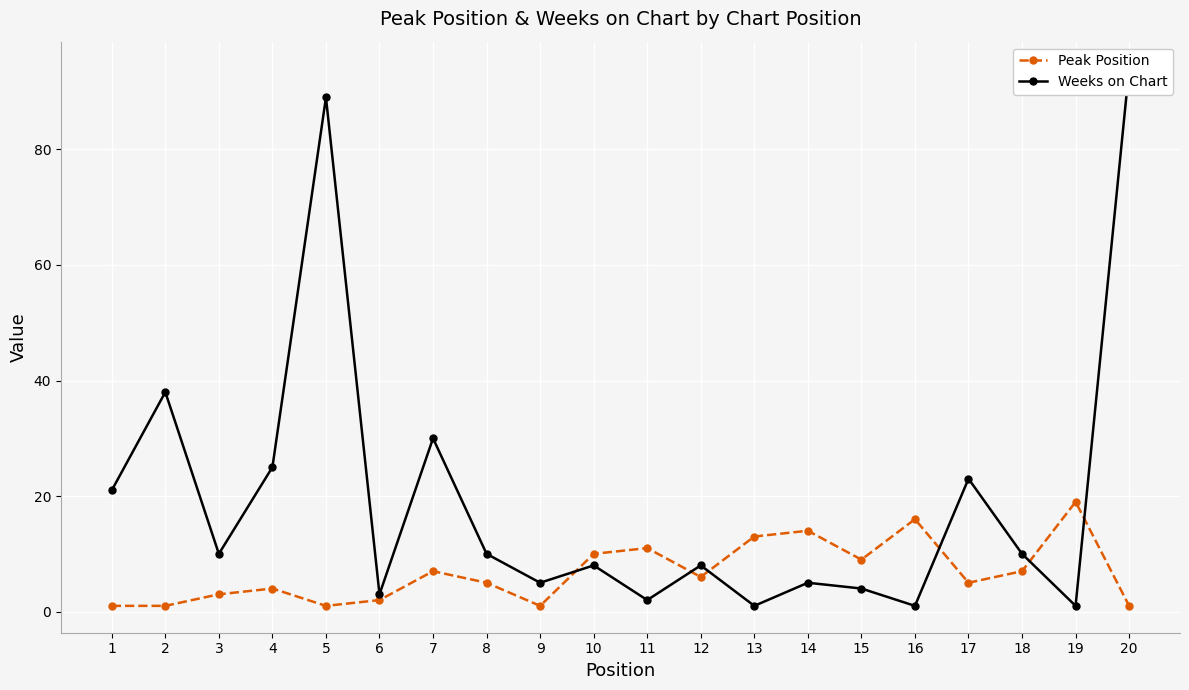

Reading right to left, list all the values displayed in this chart.

Peak Position: 1	19	7	5	16	9	14	13	6	11	10	1	5	7	2	1	4	3	1	1
Weeks on Chart: 94	1	10	23	1	4	5	1	8	2	8	5	10	30	3	89	25	10	38	21